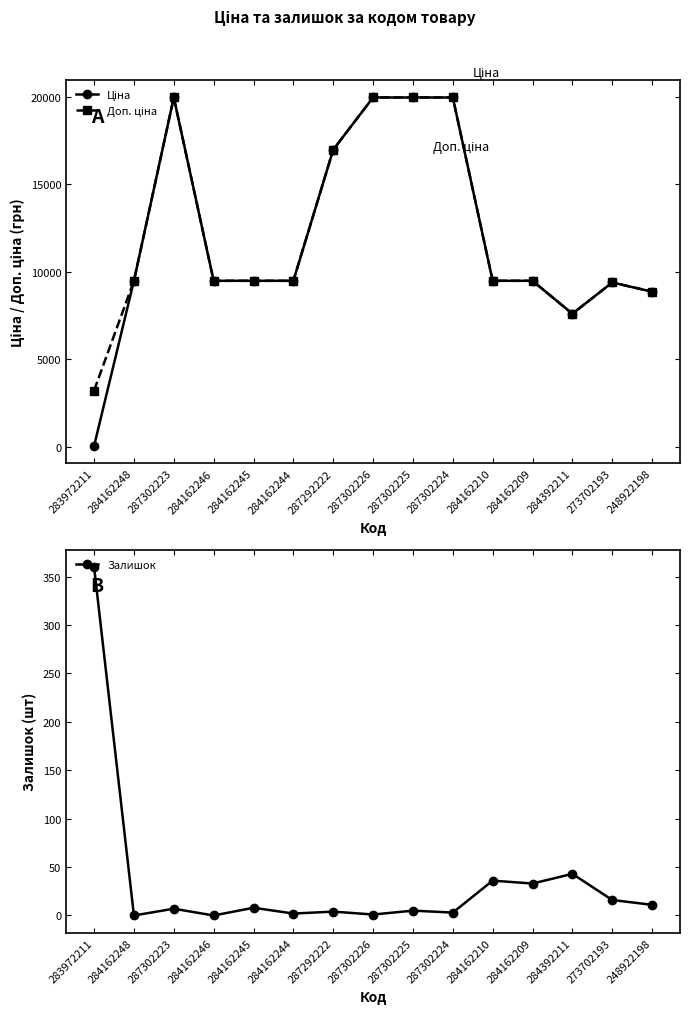

At which label does Доп. ціна reach its minimum?

283972211